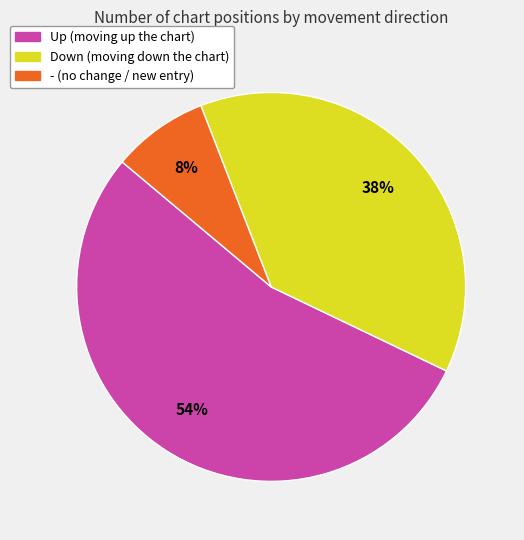

Is there a majority slice in this chart?

Yes